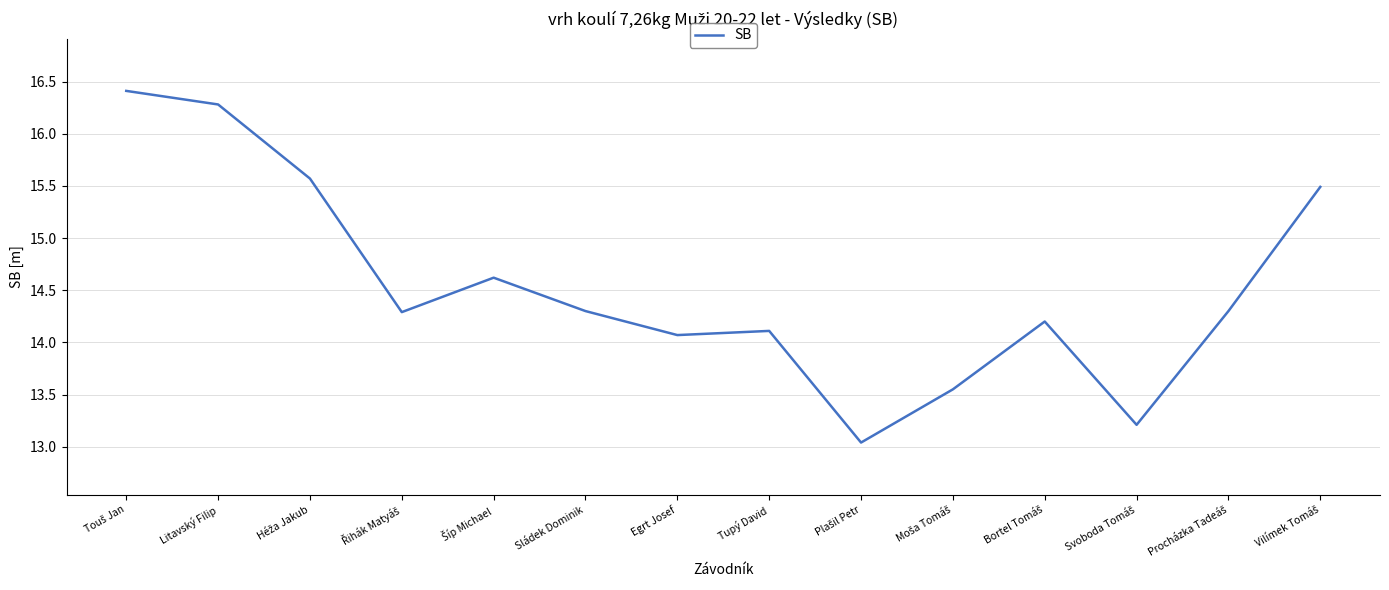

True or false: the data shows 14.1 at Egrt Josef.

True